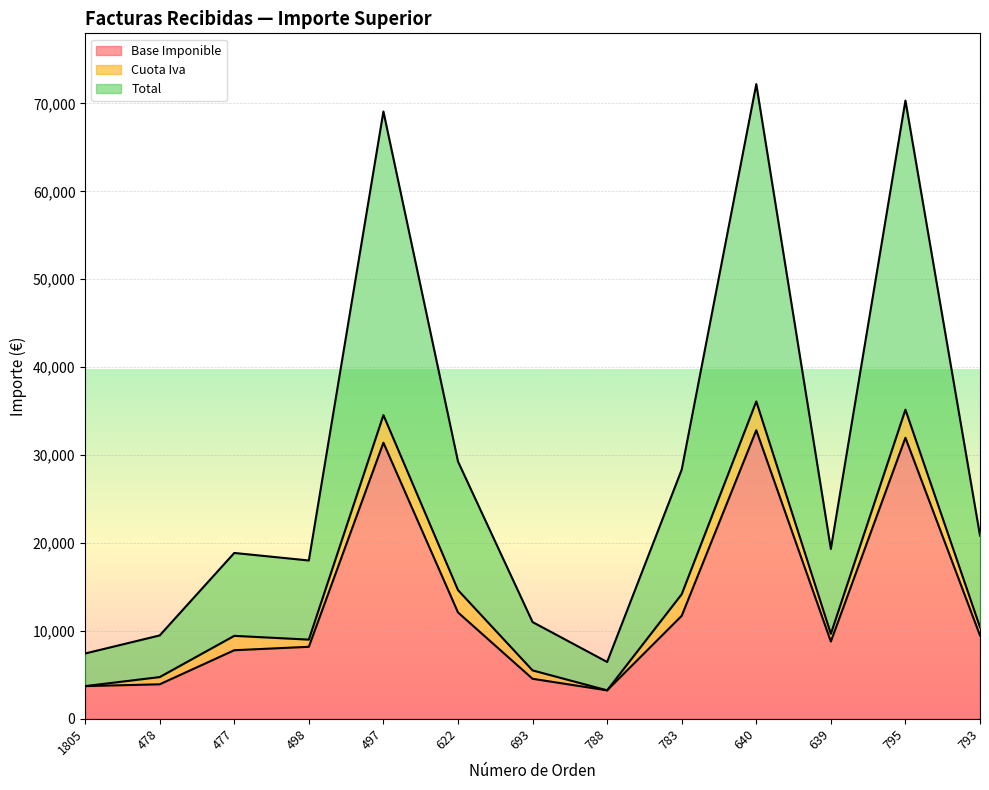

What is the smallest value displayed?

3229.0